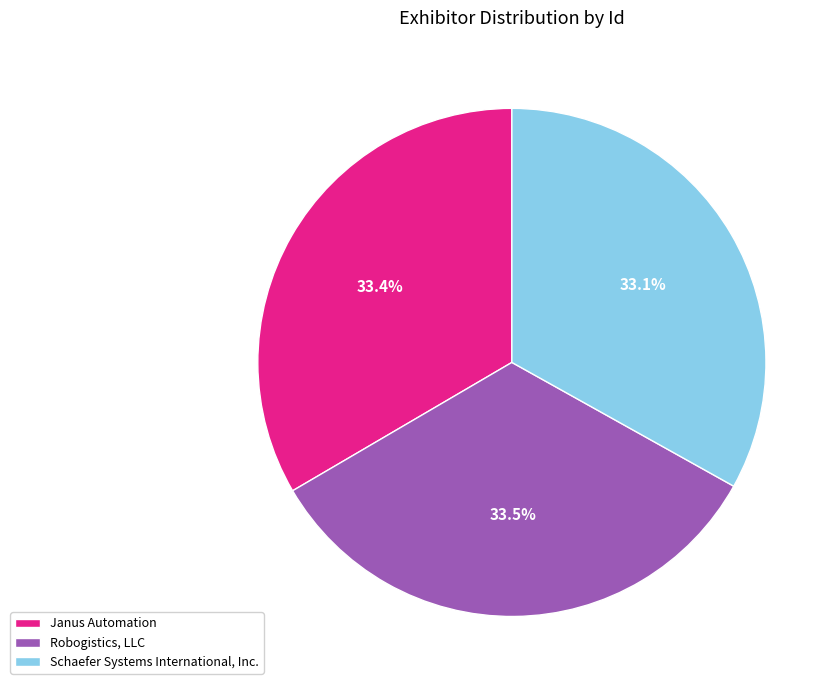

Is Robogistics, LLC the majority of the pie?

No